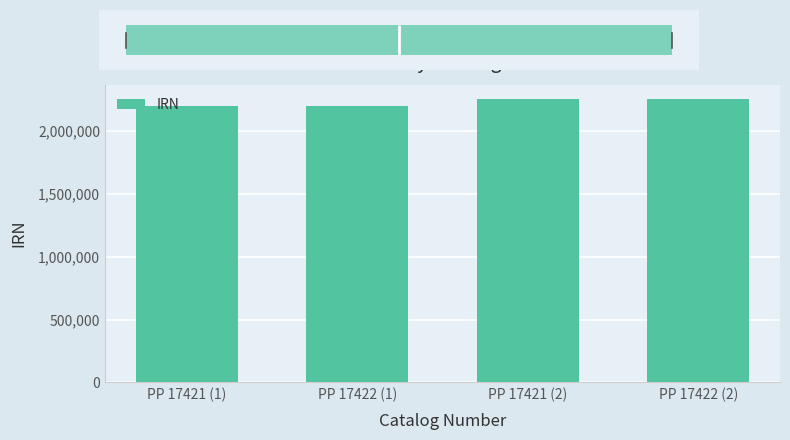

What is the difference between the second highest and minimum values?

52112